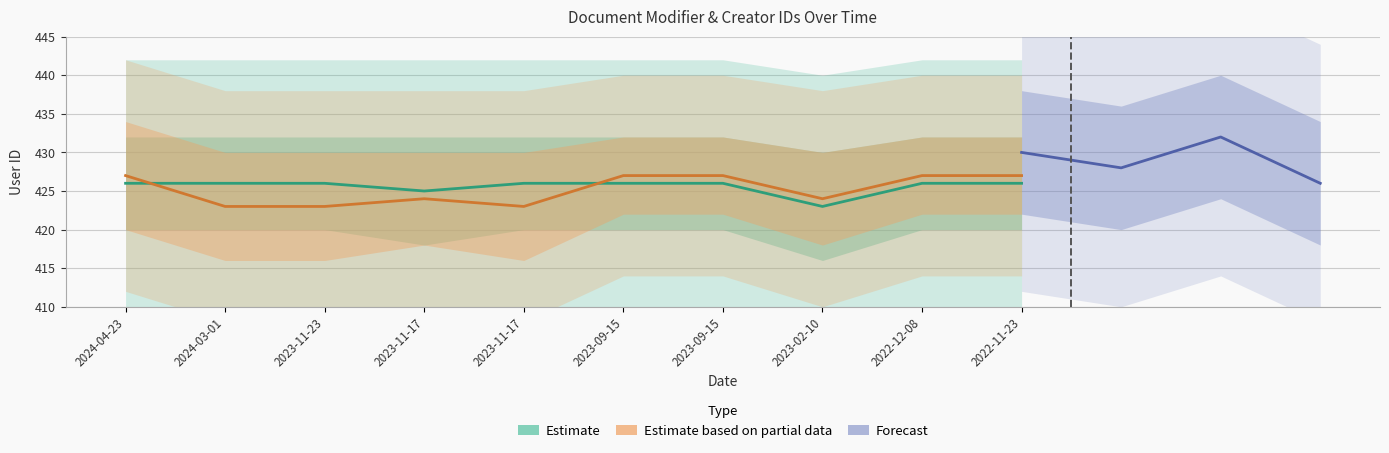

How many data points does each series have?

10